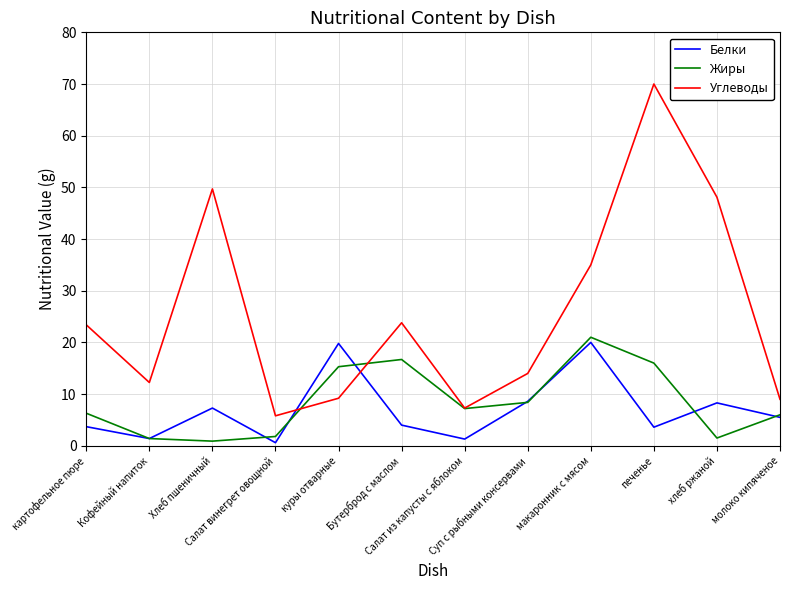

What is the sum of the Жиры values at хлеб ржаной and Суп с рыбными консервами?

9.9